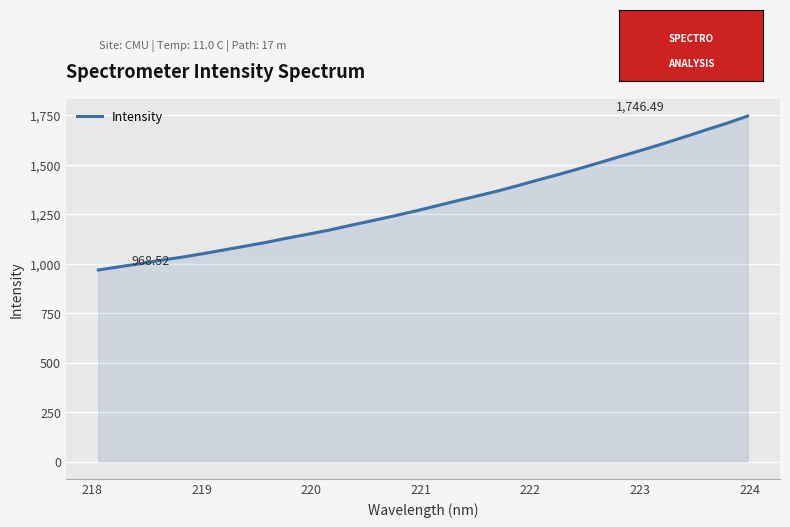

What is the difference between the maximum and minimum values?

778.0